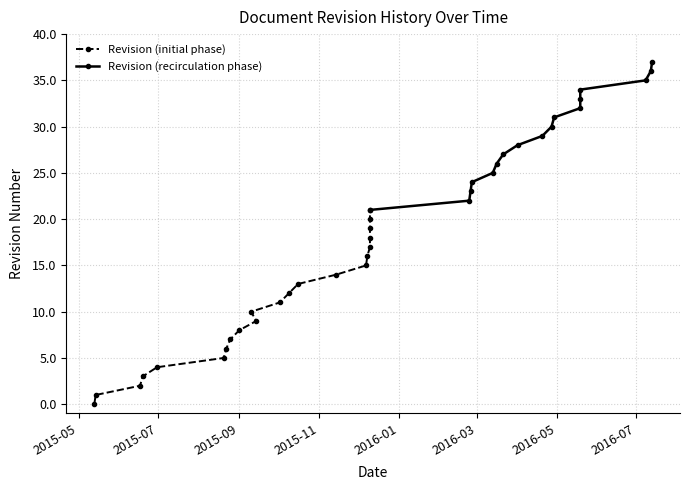

What is the ratio of the value at 2016-03-13 to the value at 2015-08-20?

5.0